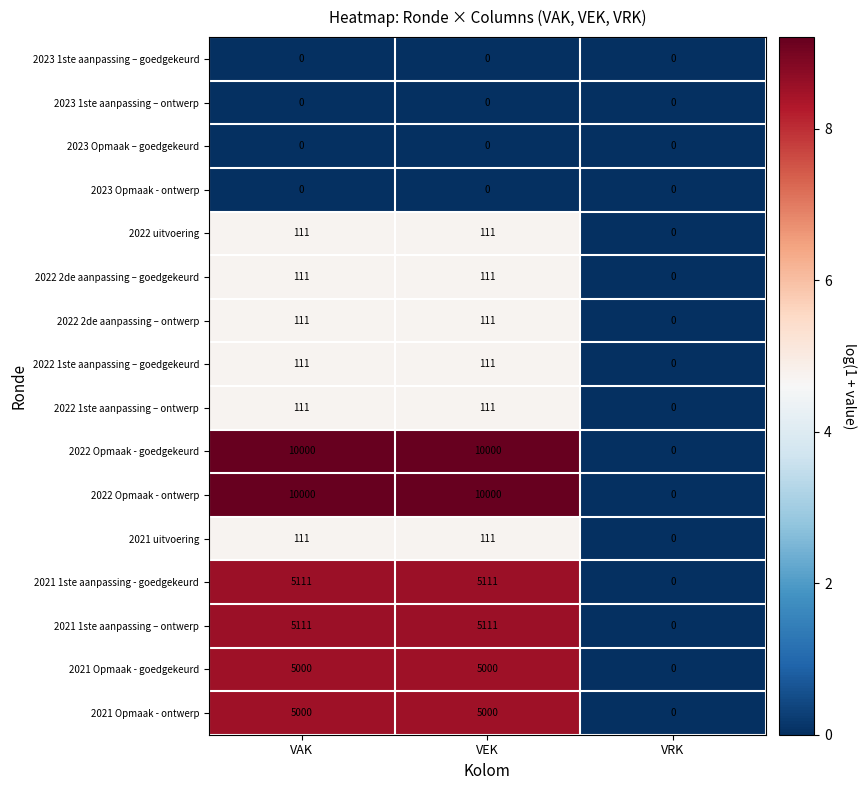

How many 2022 1ste aanpassing – goedgekeurd values are between 0 and 111?

3